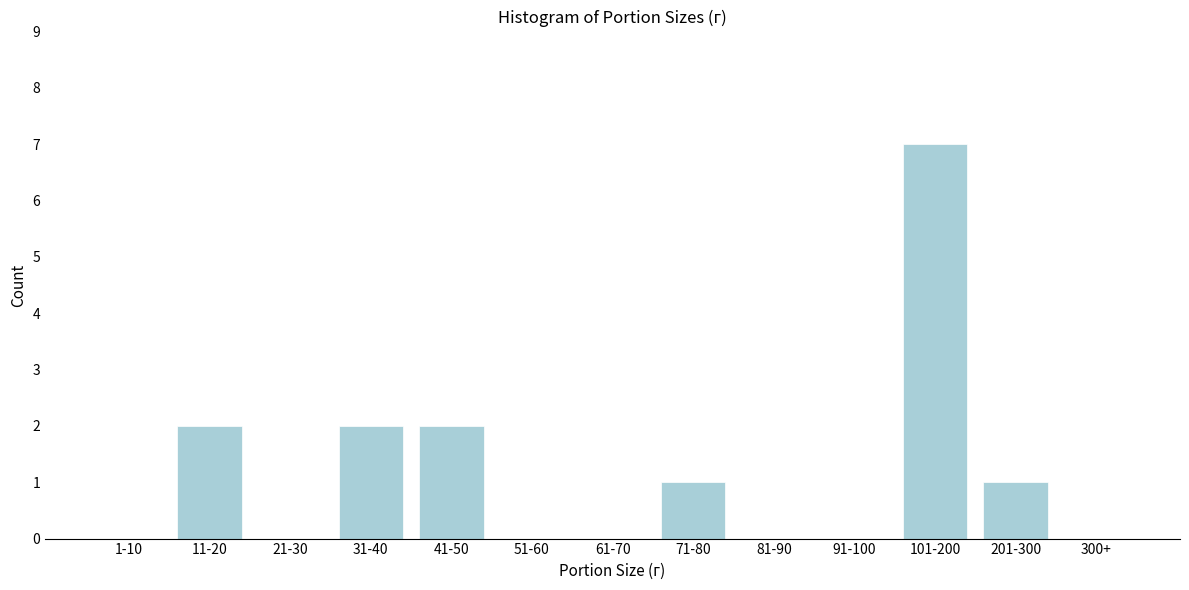

Reading left to right, list all the values displayed in this chart.

1-10=0	11-20=2	21-30=0	31-40=2	41-50=2	51-60=0	61-70=0	71-80=1	81-90=0	91-100=0	101-200=7	201-300=1	300+=0